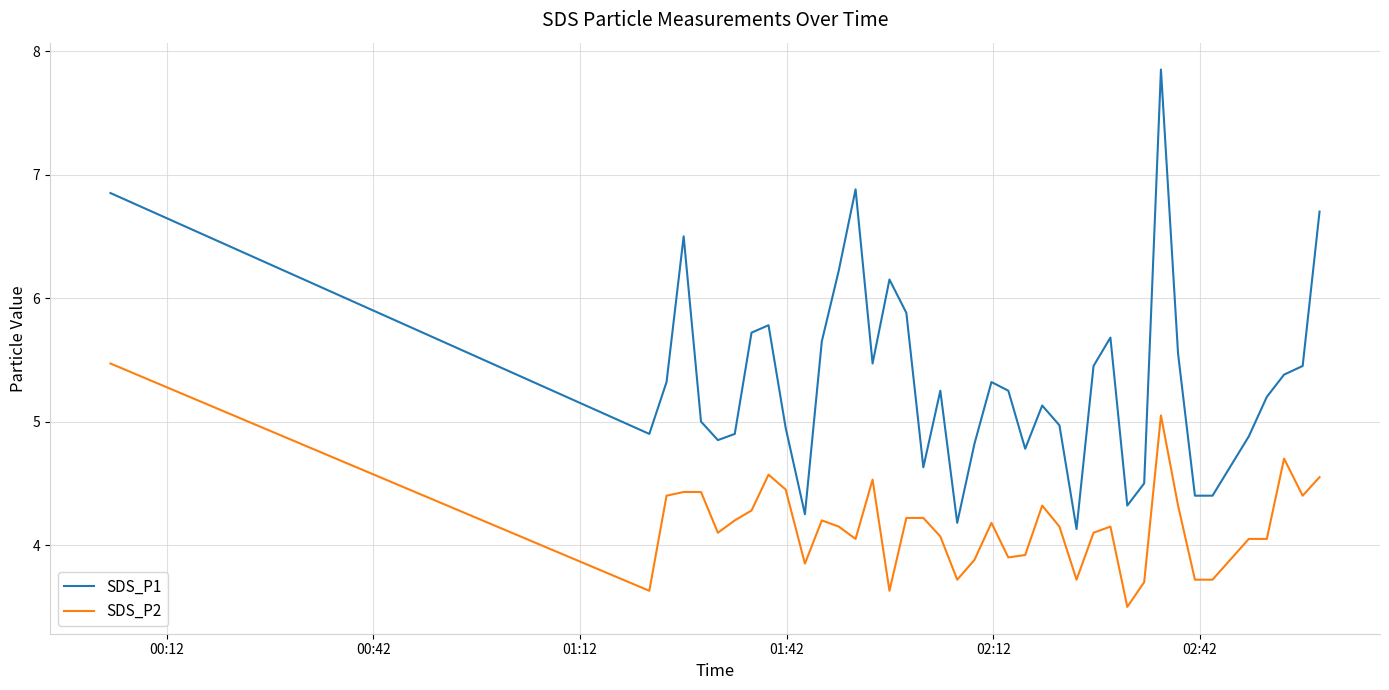

Which series has the largest total across all categories?

SDS_P1